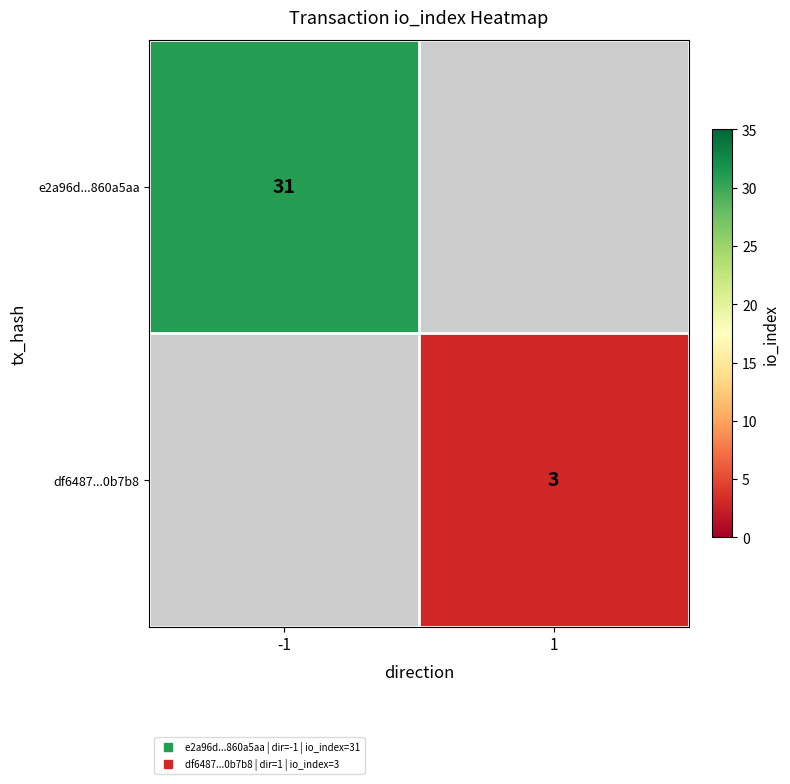

Which label corresponds to the smallest value in the chart?

1